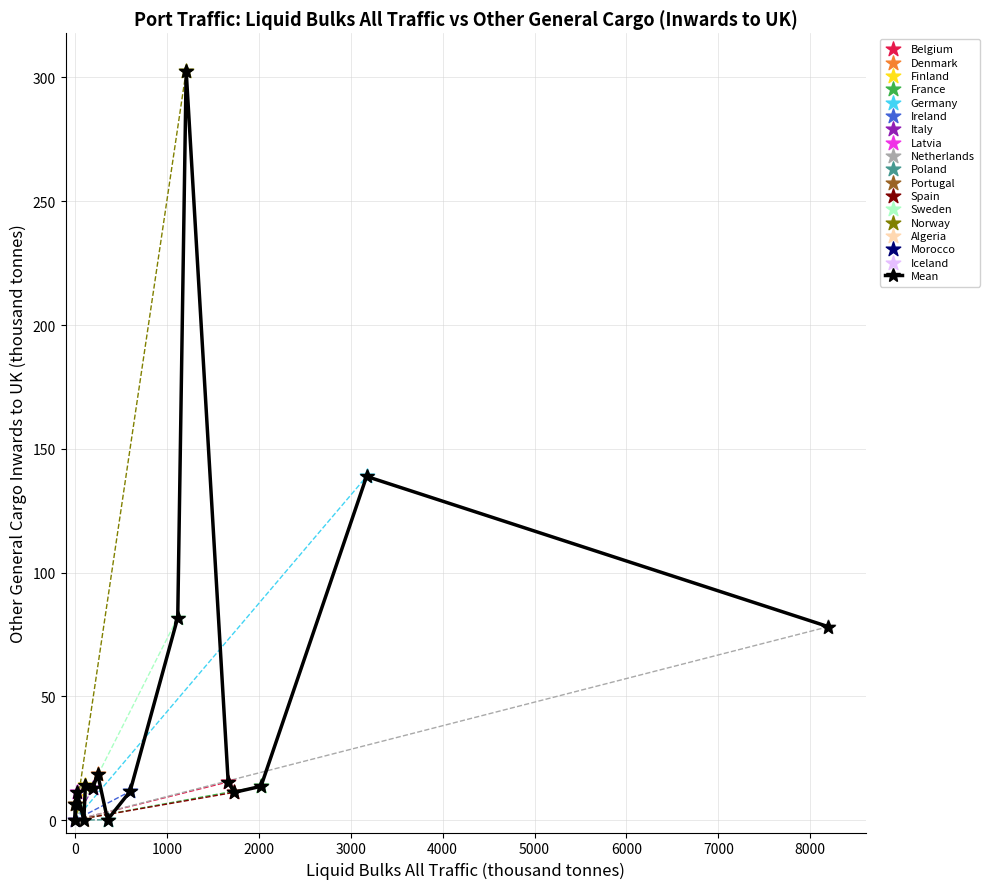

True or false: the data has more than 0 interior local peaks.

True